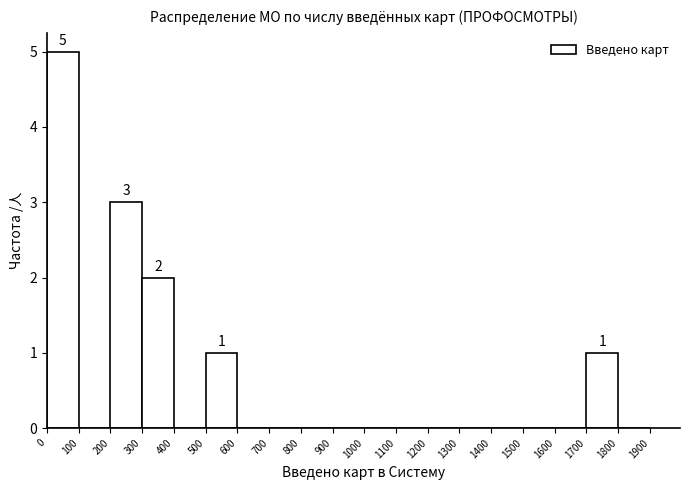

Over which range of the x-axis is the bar tallest?

0 to 100